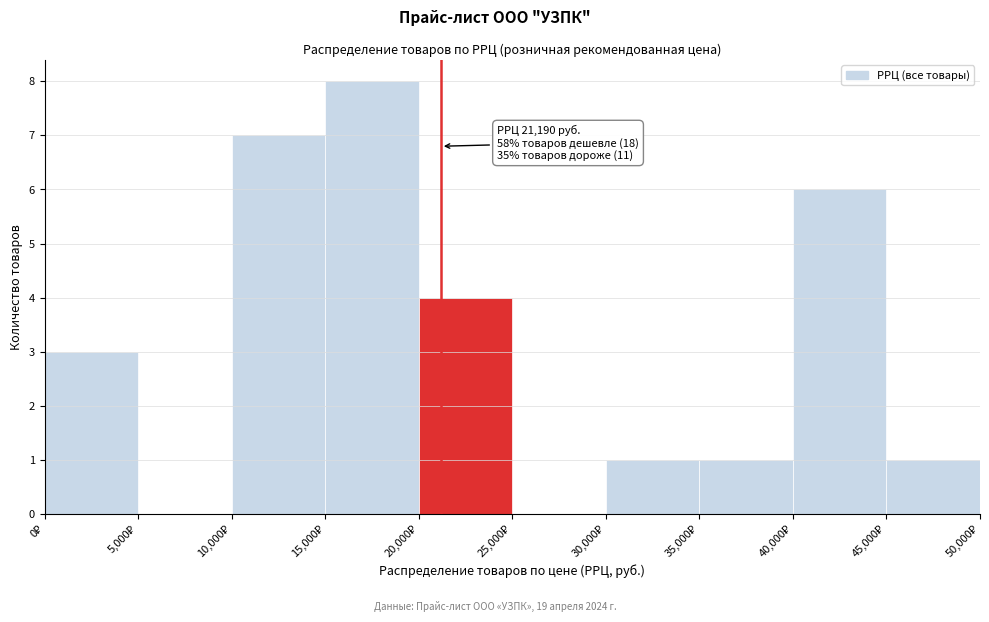

Which range on the x-axis has the tallest bar?

15000 to 20000